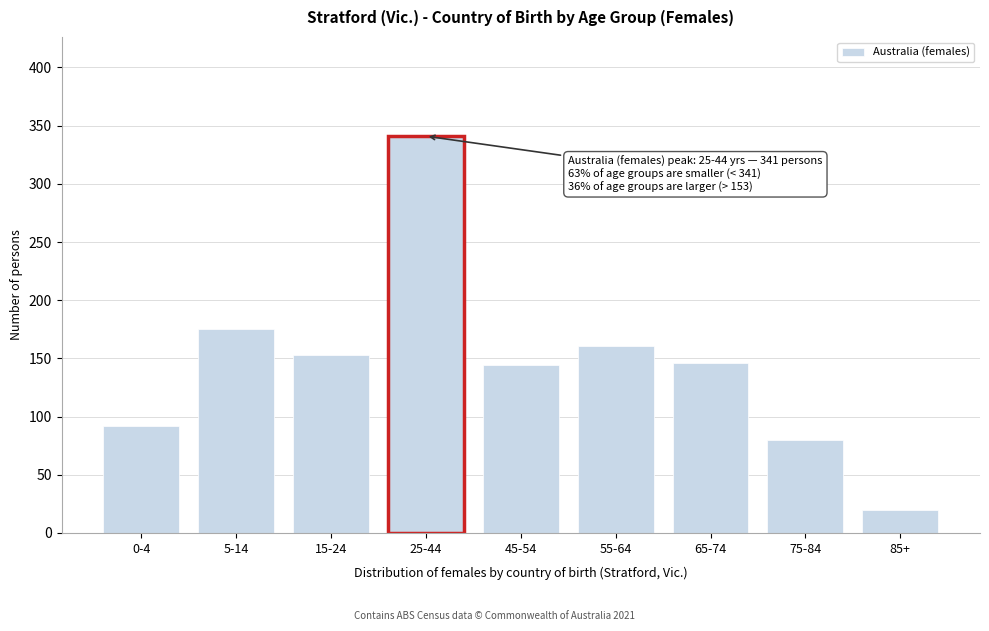

Reading left to right, what are all the values shown in this chart?

0-4=92	5-14=175	15-24=153	25-44=341	45-54=144	55-64=161	65-74=146	75-84=80	85+=20